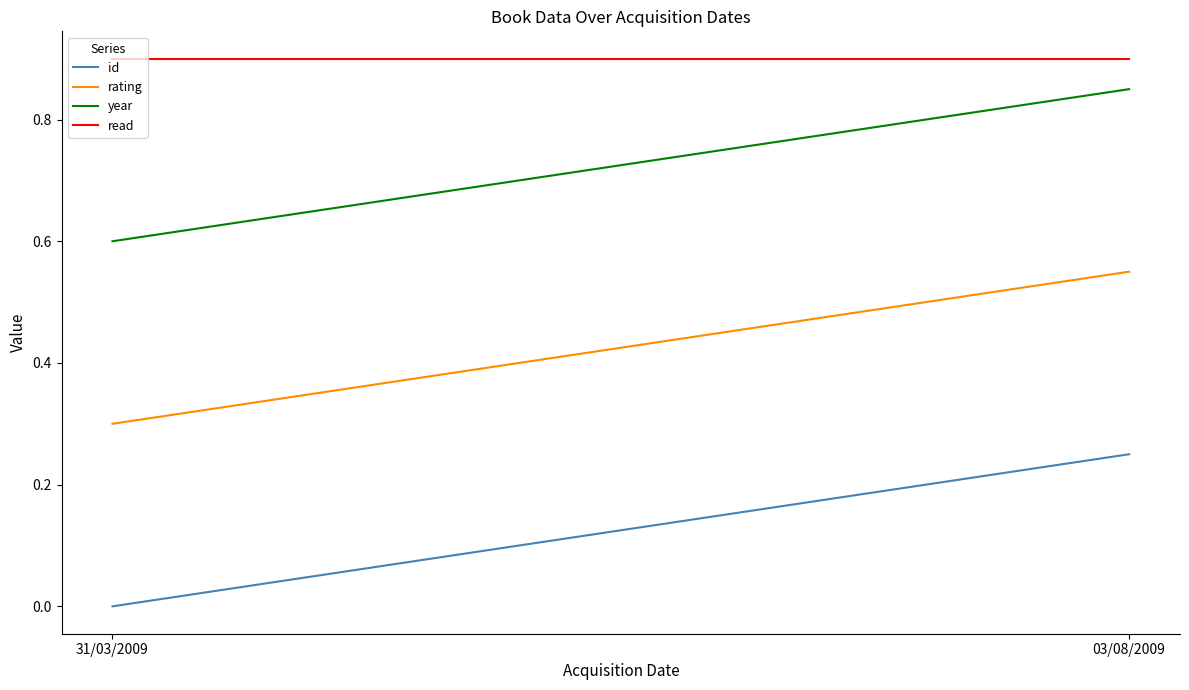

What are all the series names shown in the legend?

id, rating, year, read